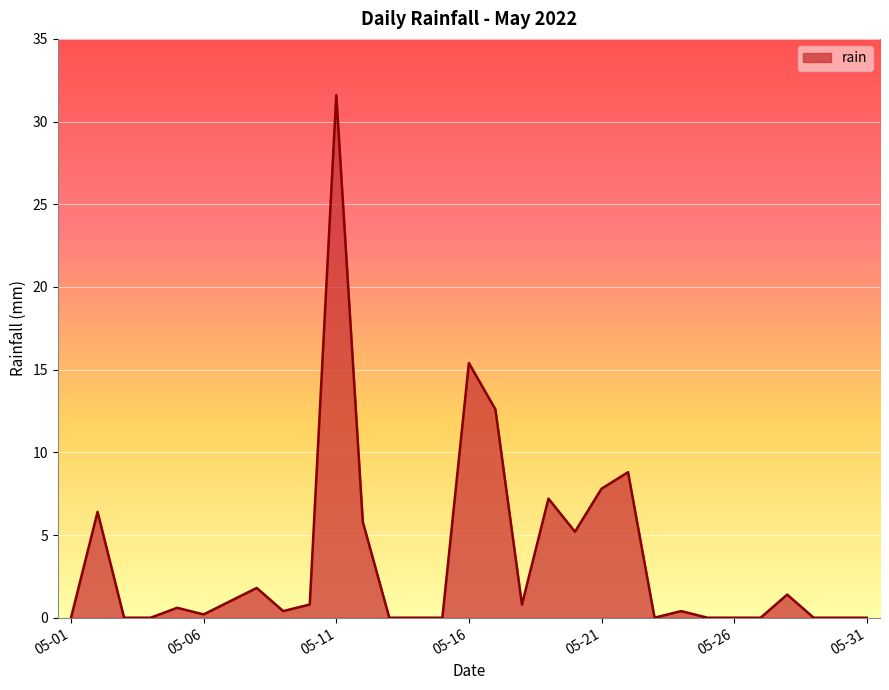

What is the greatest value displayed?

31.6